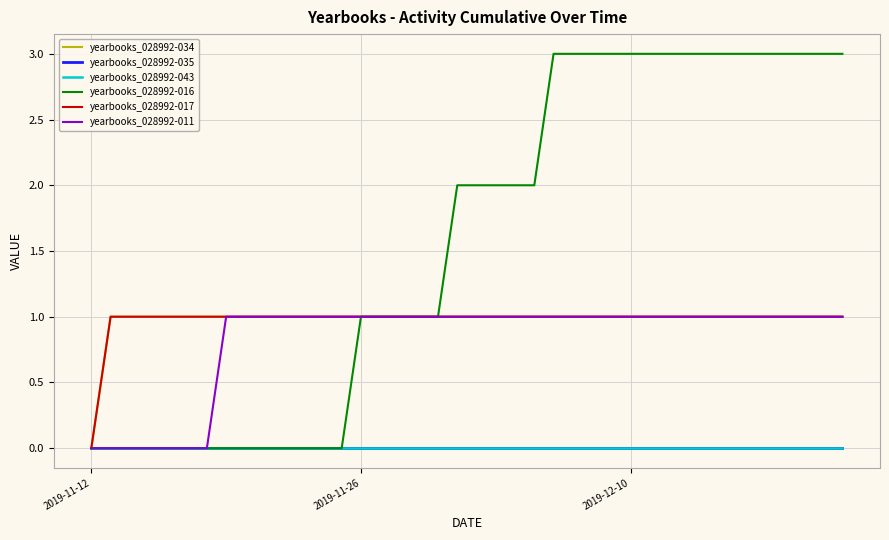

Is this an area chart (filled region under the line)?

No